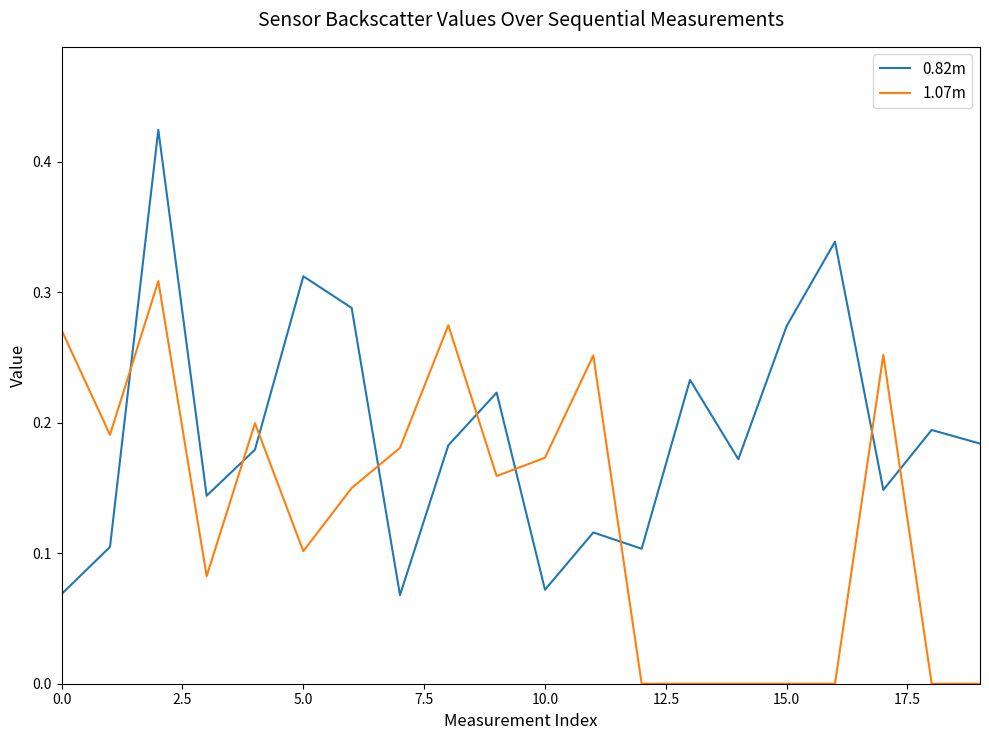

What are all the series names shown in the legend?

0.82m, 1.07m